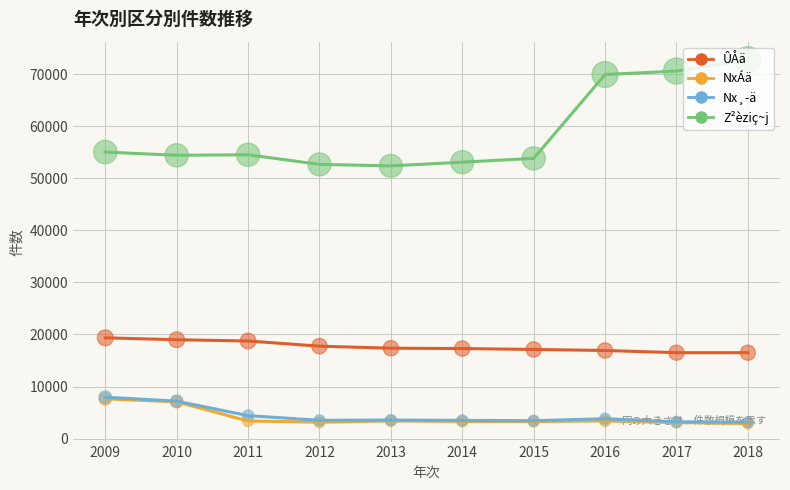

What is the total value across all series at 2018?

95290